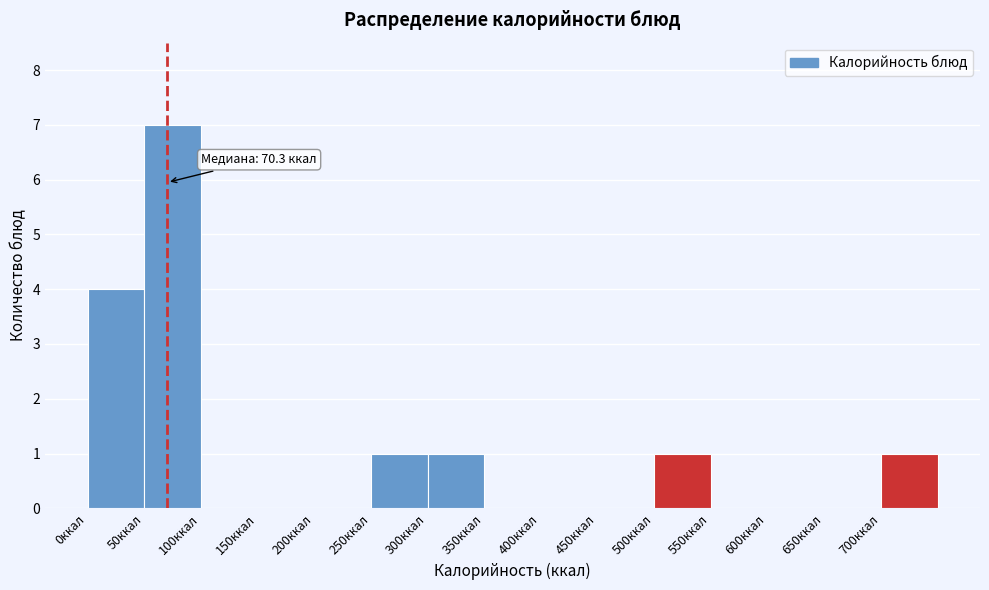

Over which range of the x-axis is the bar tallest?

50 to 100